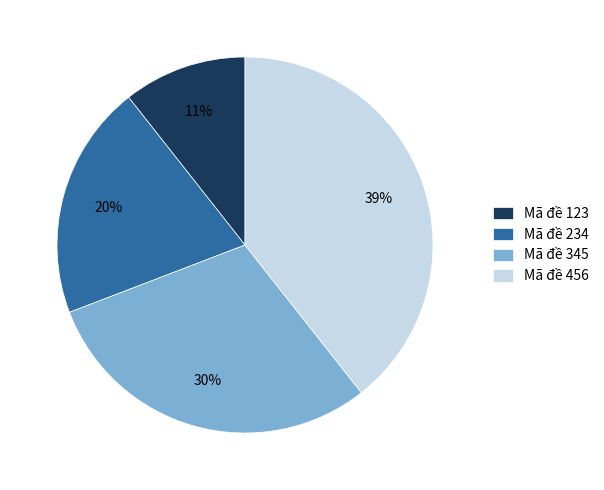

Which has a higher value, Mã đề 456 or Mã đề 345?

Mã đề 456